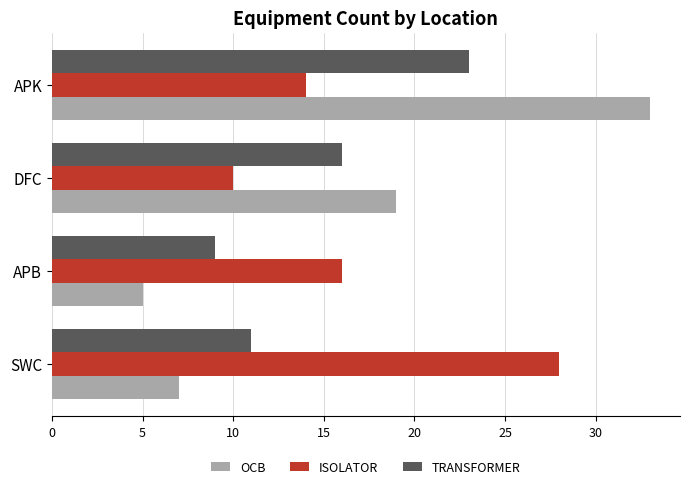

At which category does the chart reach its peak across all series?

APK